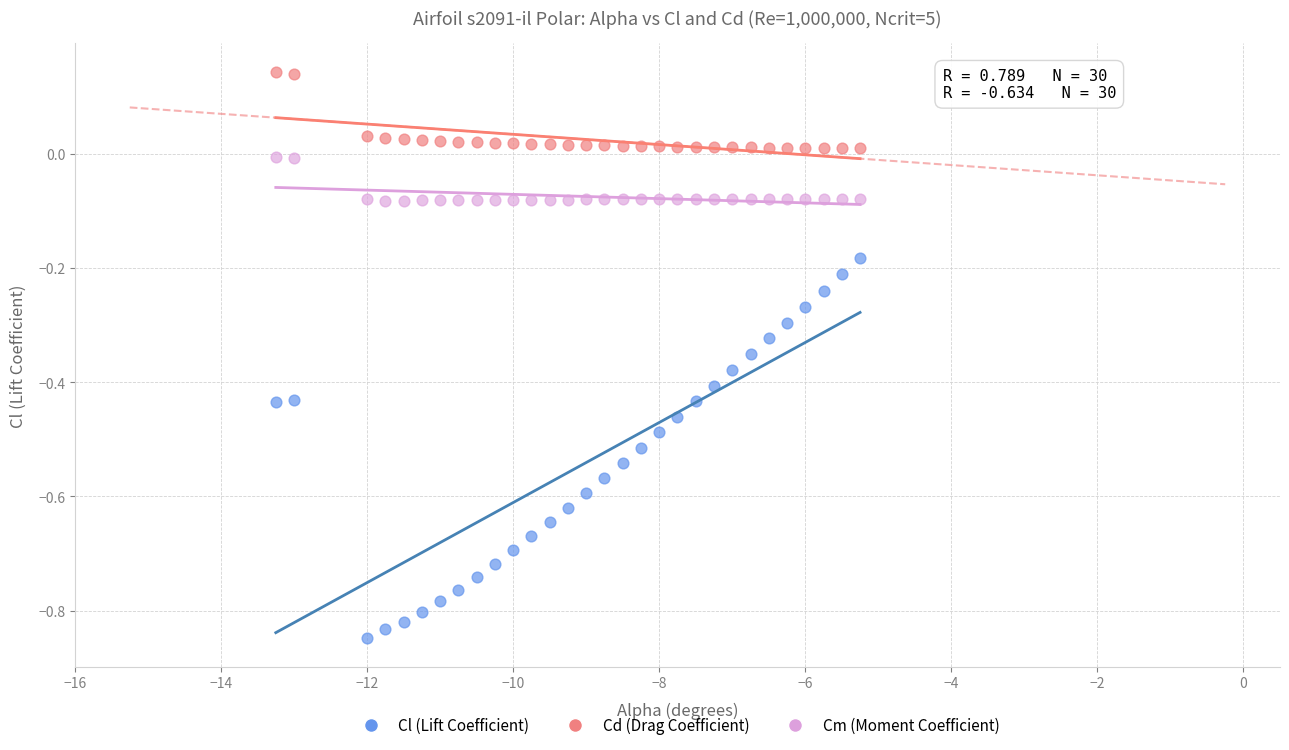

Which series has the widest spread of Y values?

Cl (Lift Coefficient)